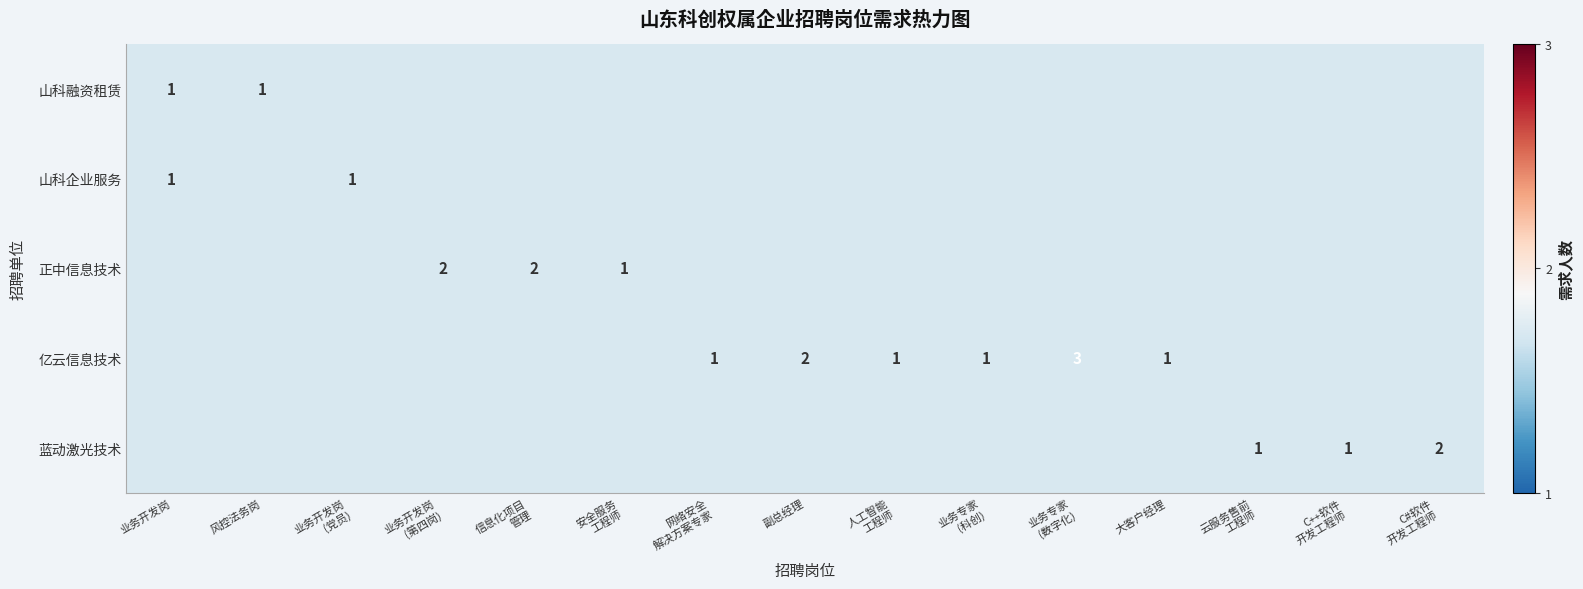

Which category has the highest value across all series?

业务专家
(数字化)